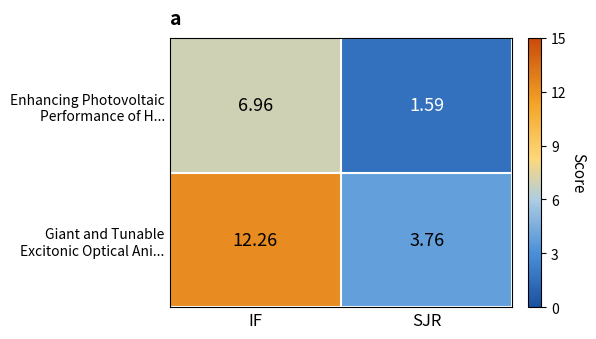

At which category is the sum across all series the highest?

IF